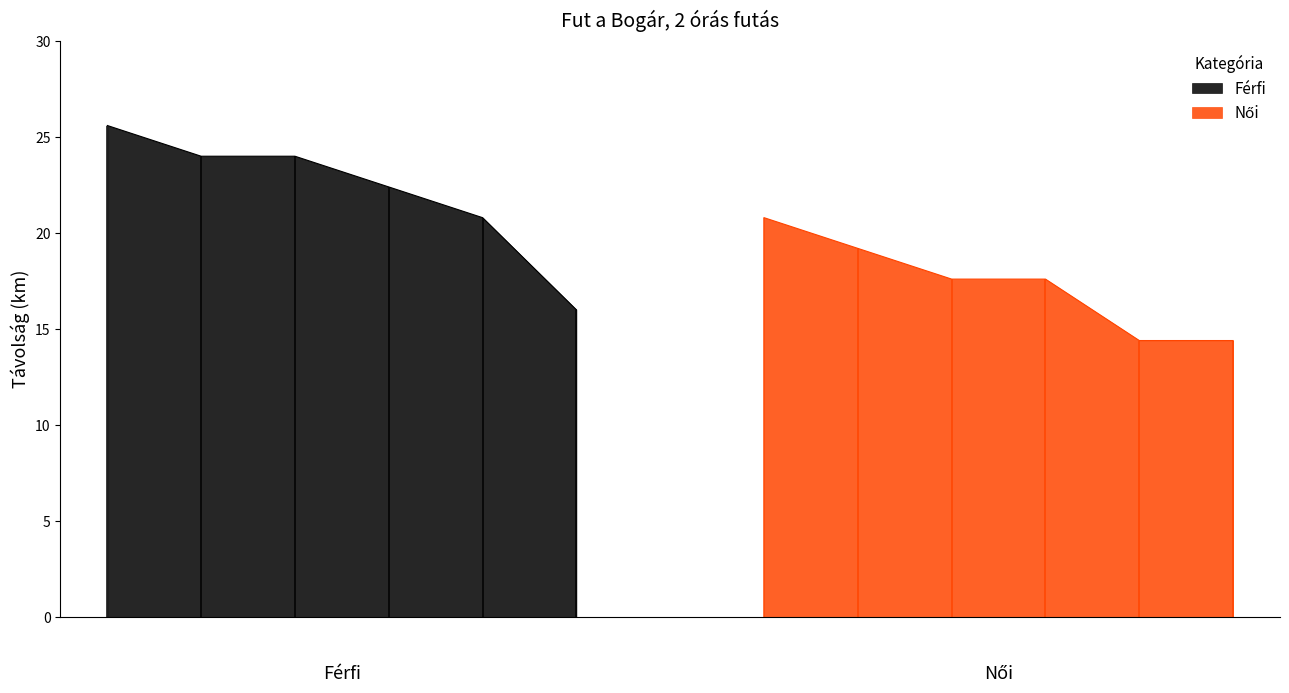

What is the maximum value for Férfi?

25.6